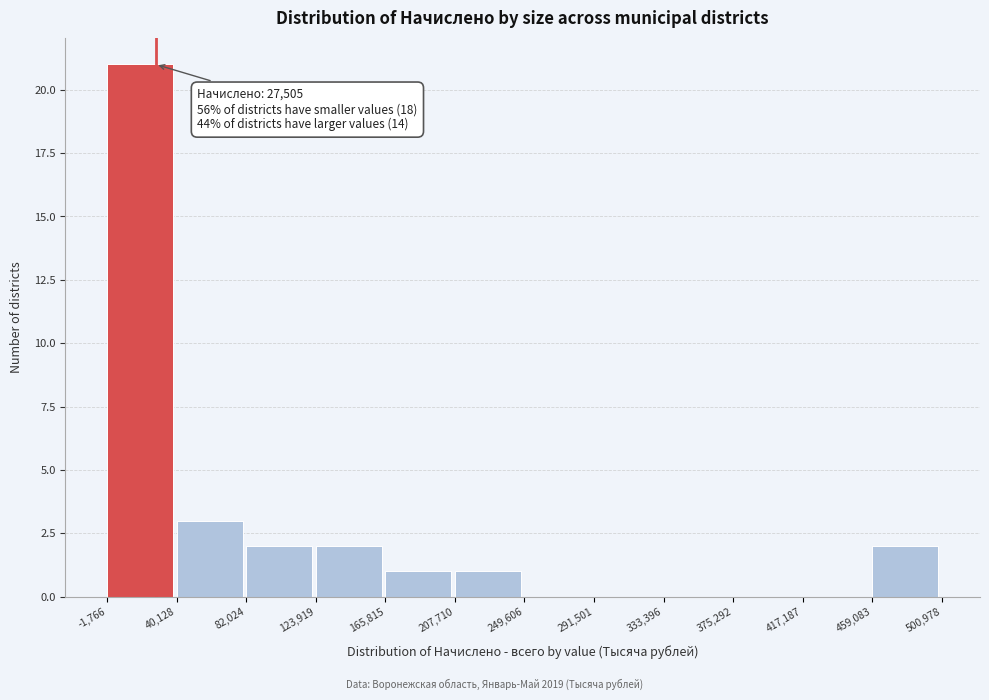

Over which range of the x-axis is the bar tallest?

-1,766 to 40,128